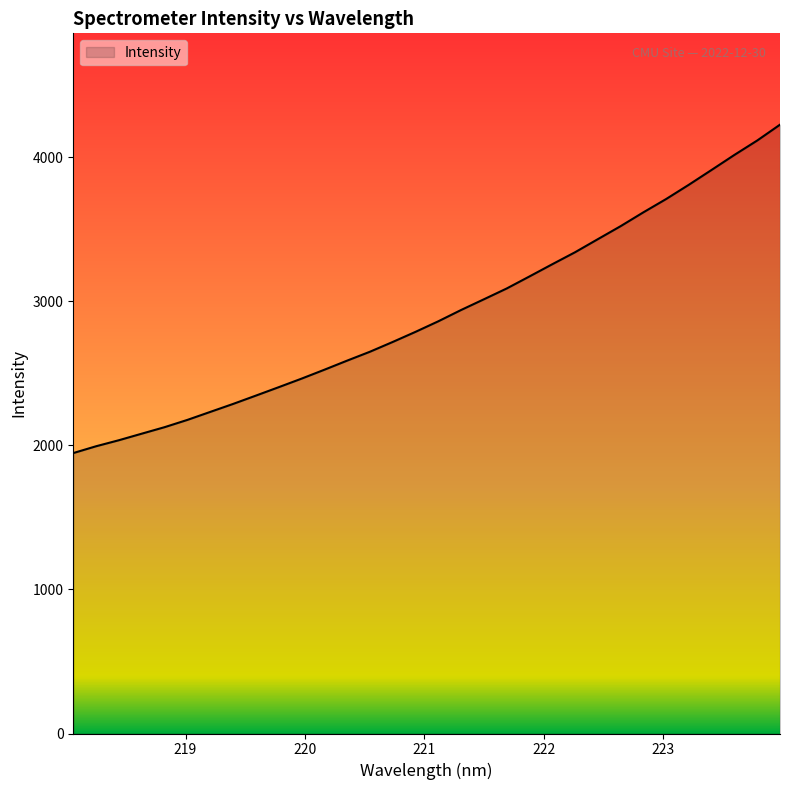

What is the difference between the maximum and minimum values?

2279.9